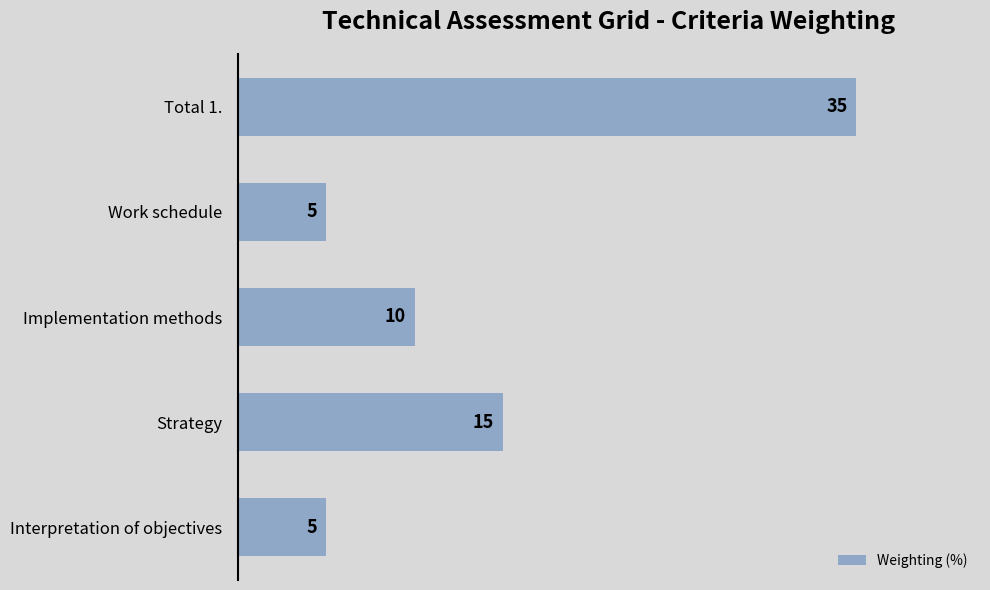

Reading bottom to top, transcribe all the data shown in this chart.

Interpretation of objectives=5	Strategy=15	Implementation methods=10	Work schedule=5	Total 1.=35